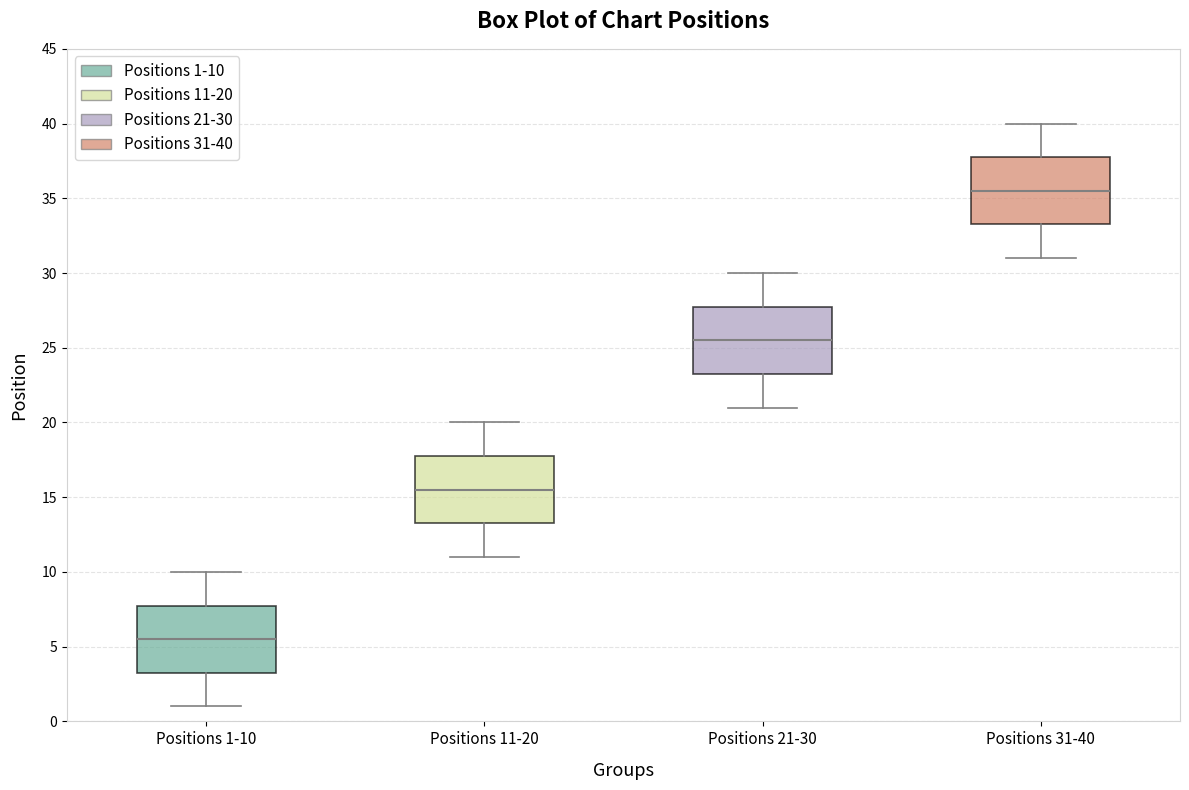

Where does the median line of the box for Positions 11-20 sit on the y-axis? The values are not printed on the chart, so give them approximately, as read against the axis.

15.5